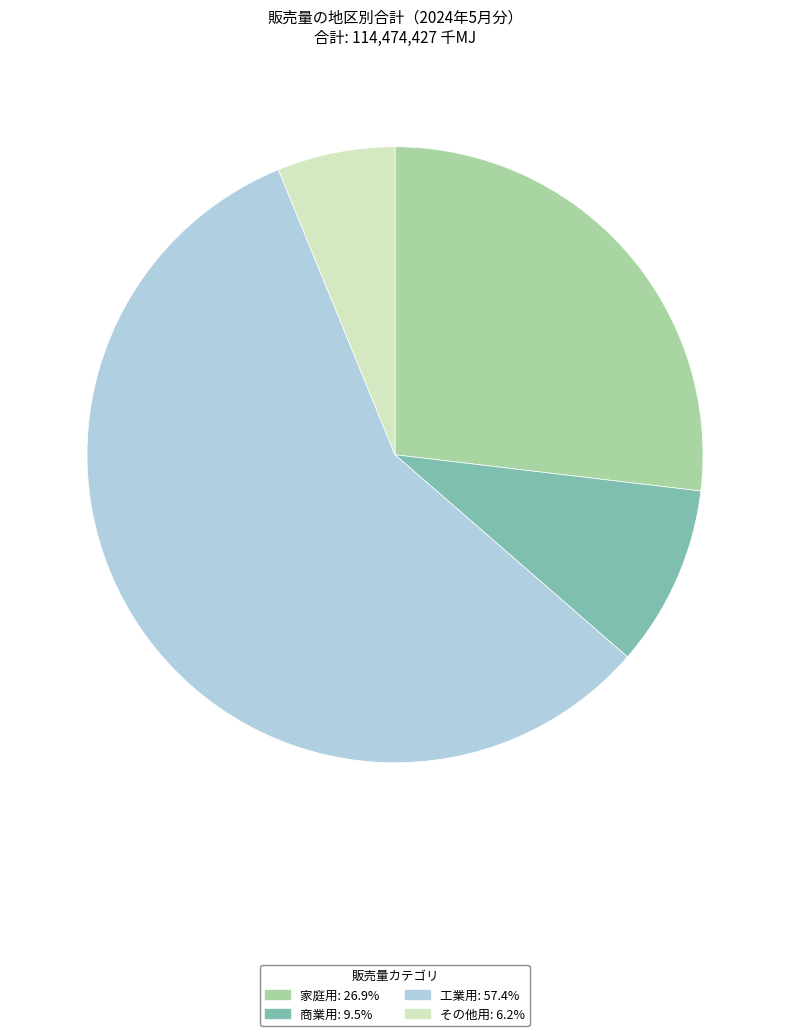

Does その他用 represent more than half of the total?

No